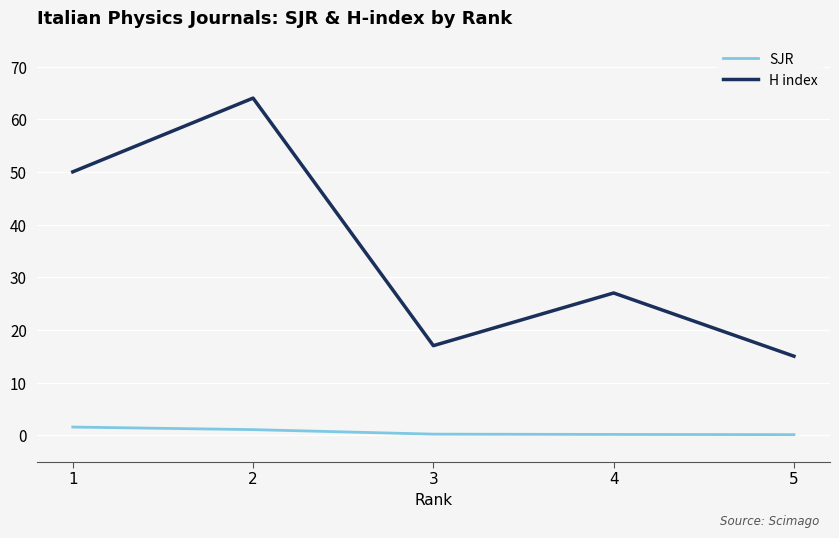

Which category has the highest value across all series?

2